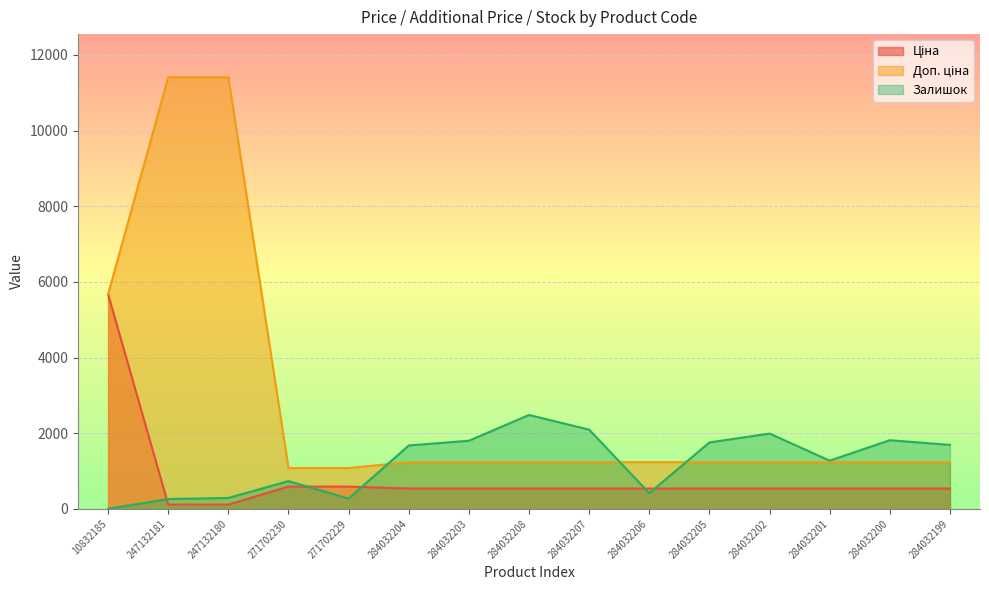

How many data points does each series have?

15